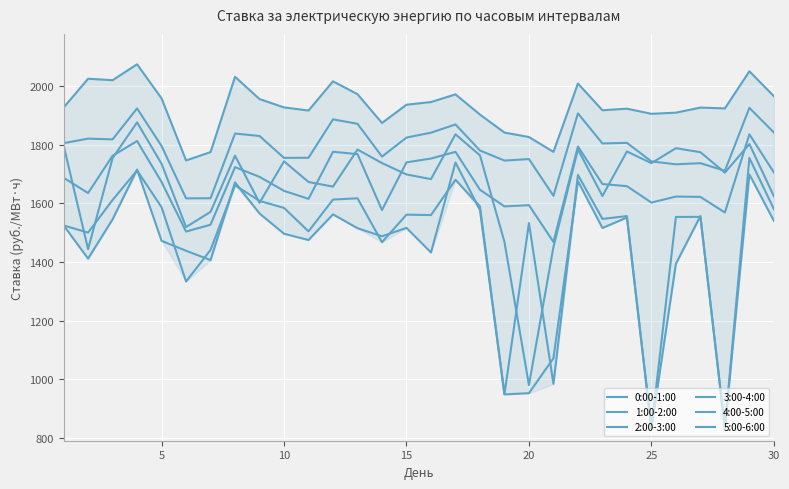

Reading right to left, what are all the values shown in this chart?

0:00-1:00: 1965.9	2050.9	1924.2	1927.1	1909.7	1905.8	1923.2	1917.9	2009.3	1775.9	1826.5	1841.8	1903.2	1972.1	1945.9	1936.8	1874.5	1972.7	2016.6	1917.0	1927.6	1956.1	2032.1	1775.2	1746.6	1958.4	2074.8	2020.5	2025.5	1927.2
1:00-2:00: 1842.1	1926.0	1711.3	1737.3	1733.4	1743.2	1806.6	1804.6	1907.2	1626.0	1751.3	1746.2	1780.5	1869.5	1841.4	1824.6	1759.8	1871.7	1886.8	1755.8	1755.3	1830.1	1838.5	1617.6	1617.3	1796.0	1924.2	1818.5	1821.1	1805.5
2:00-3:00: 1705.8	1835.9	1569.0	1622.3	1623.4	1602.9	1658.8	1666.1	1794.3	1468.5	1594.0	1589.8	1646.7	1776.0	1753.1	1740.1	1577.3	1768.3	1776.1	1615.5	1642.9	1690.6	1723.8	1527.3	1503.9	1673.1	1812.8	1762.6	1635.4	1687.5
3:00-4:00: 1580.7	1755.0	834.0	1554.0	1553.9	832.9	1556.8	1547.1	1697.2	984.2	1532.8	949.2	1590.0	1680.6	1560.2	1561.7	1467.5	1617.5	1613.1	1504.8	1584.5	1608.6	1662.0	1441.2	1333.5	1587.0	1712.6	1611.7	1500.4	1524.7
4:00-5:00: 1540.7	1698.9	832.0	1557.1	1394.0	831.7	1551.8	1516.2	1676.0	1071.5	952.4	948.2	1577.4	1739.7	1432.6	1516.4	1487.8	1515.3	1562.6	1475.1	1496.5	1565.6	1671.8	1406.6	1438.4	1472.4	1715.5	1545.6	1411.5	1525.1
5:00-6:00: 1624.7	1802.6	1705.0	1774.8	1788.4	1737.4	1777.2	1625.3	1784.4	1451.4	980.1	1468.6	1764.0	1835.8	1682.9	1698.8	1737.7	1783.9	1657.4	1673.0	1743.7	1602.0	1762.8	1571.2	1519.3	1735.3	1876.5	1754.6	1443.9	1798.3